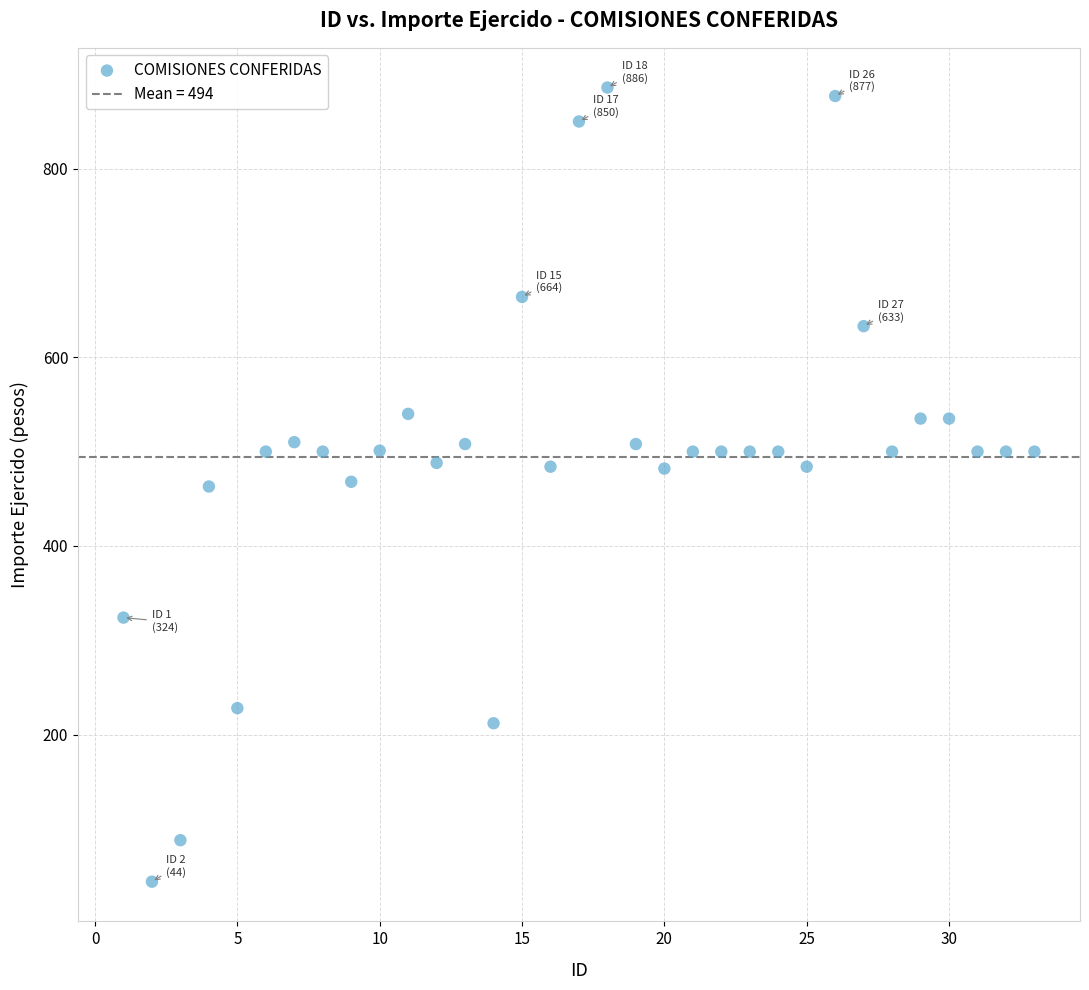

What is the range of X values (max minus min)?

32